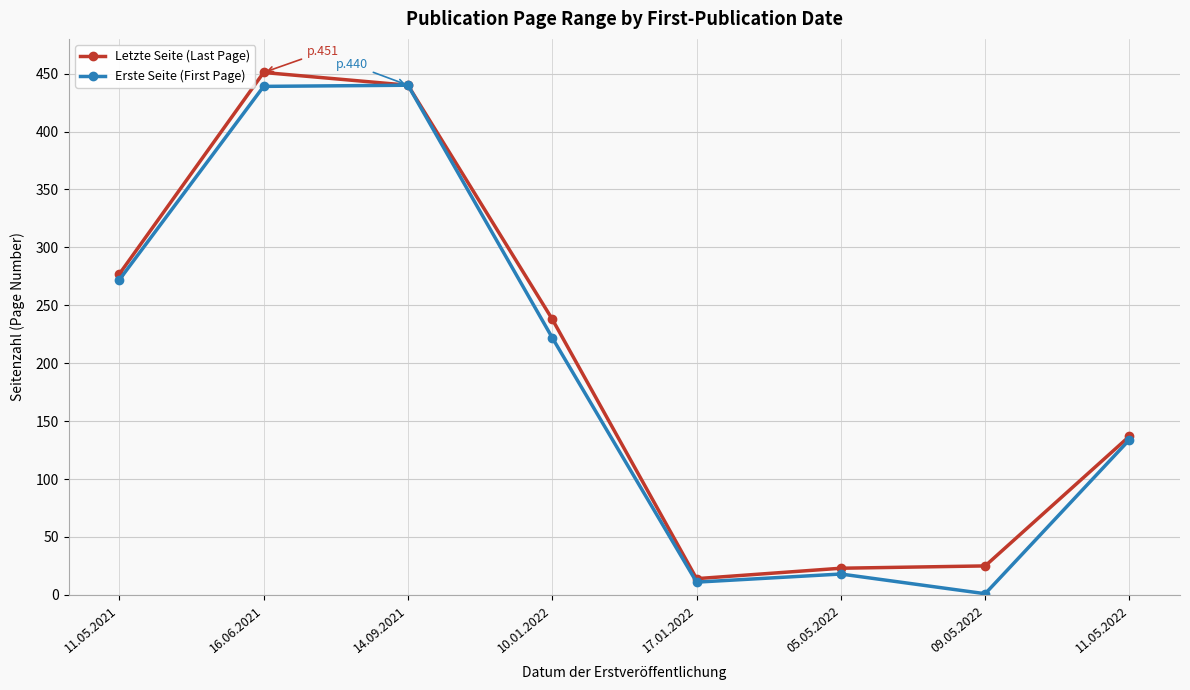

Between 14.09.2021 and 17.01.2022, which series saw the biggest shift?

Erste Seite (First Page)